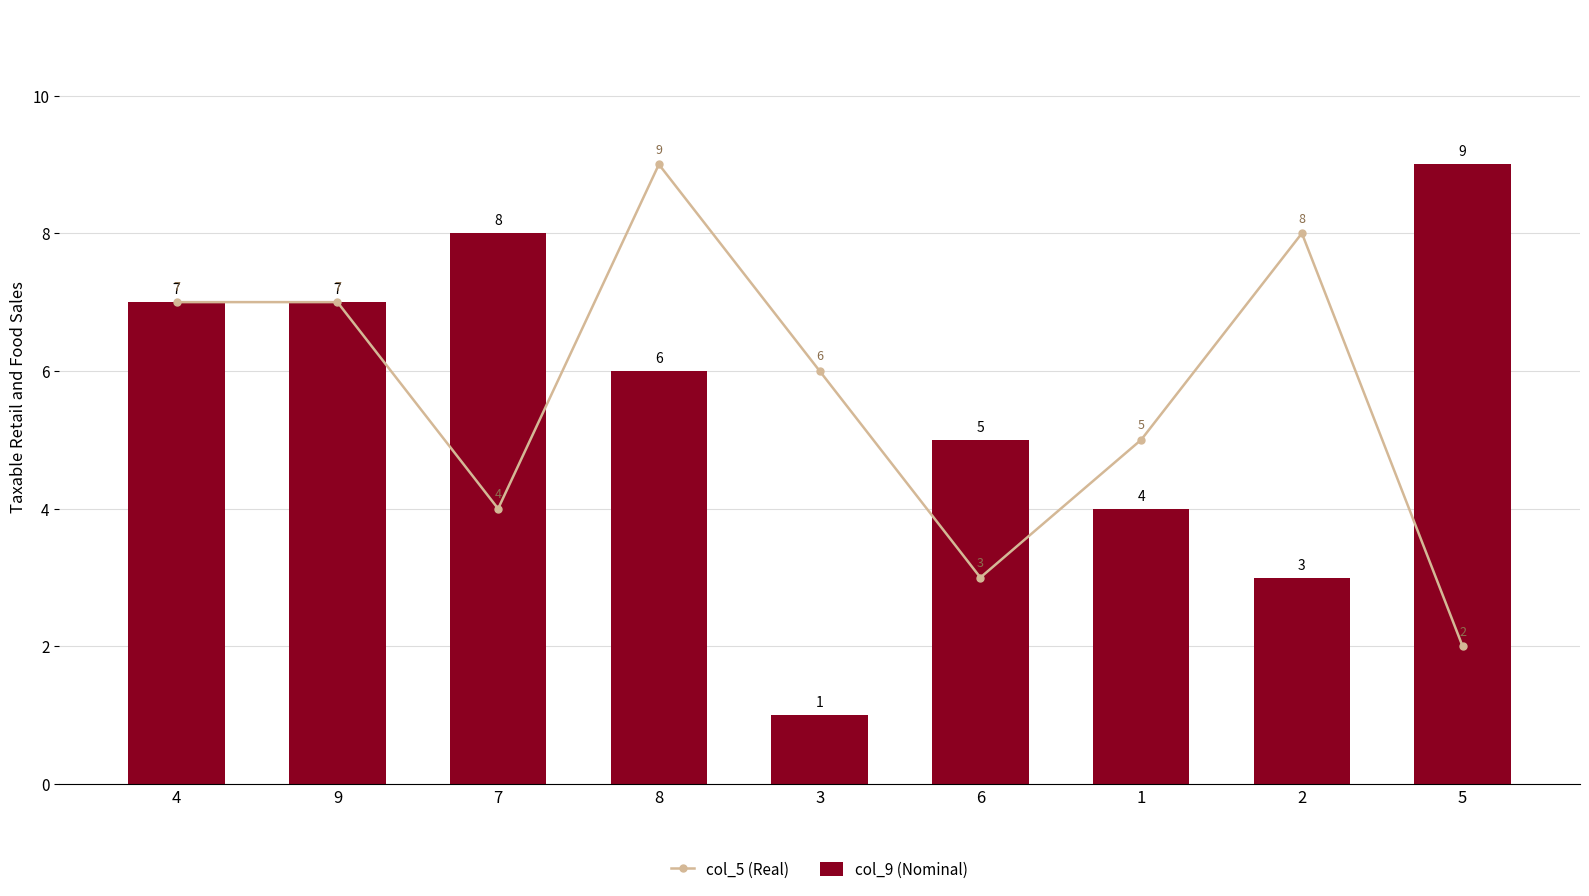

Between 9 and 8, which series saw the biggest shift?

col_5 (Real)